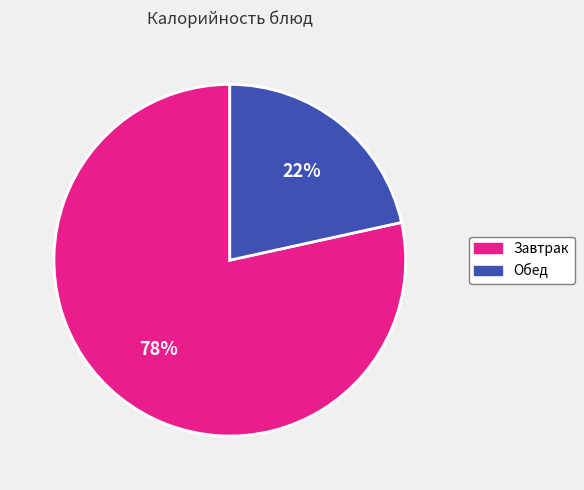

Between Завтрак and Обед, which is larger?

Завтрак